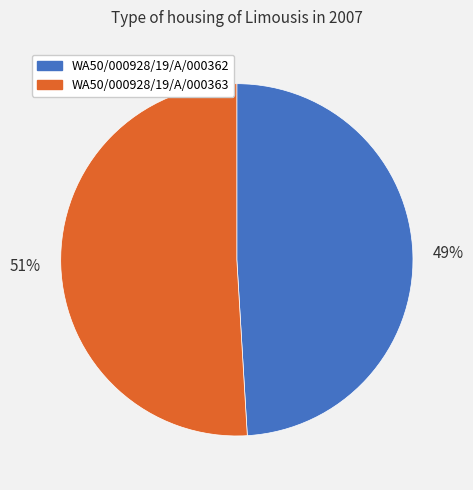

What percentage is the WA50/000928/19/A/000362 slice, to the nearest percent?

49%